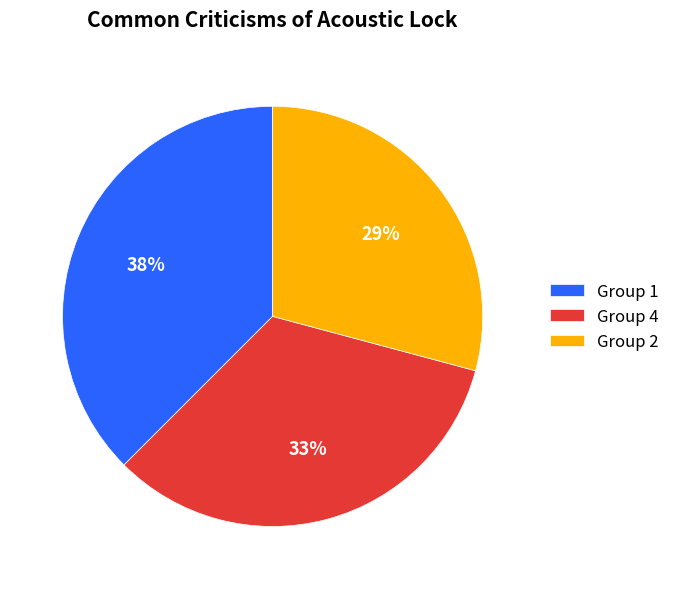

Is there a majority slice in this chart?

No